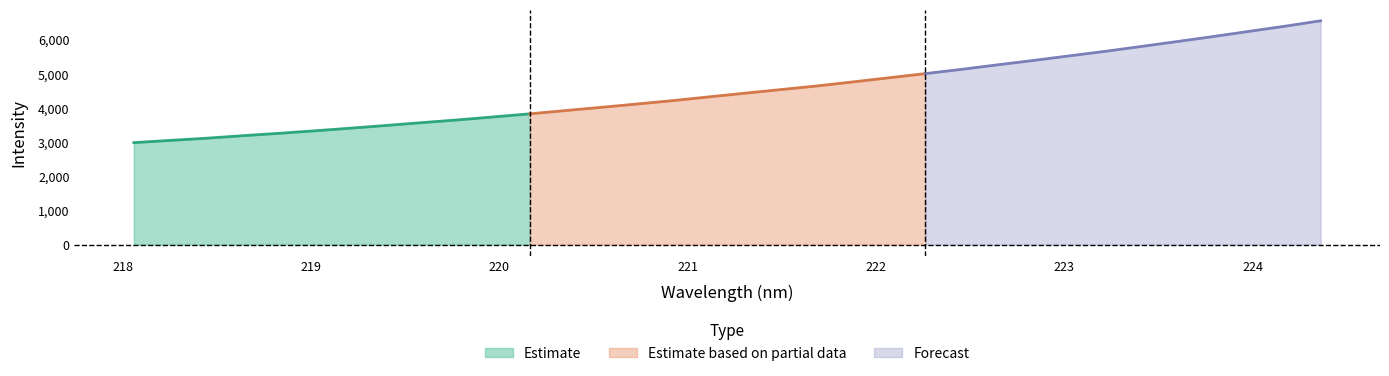

Between 221.3083 and 218.8244, which is larger?

221.3083